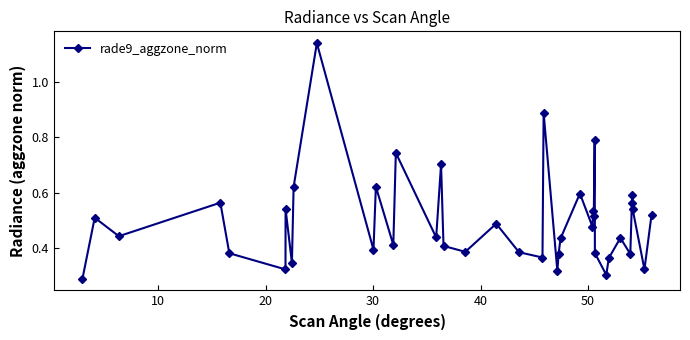

How many distinct data groups are displayed?

1